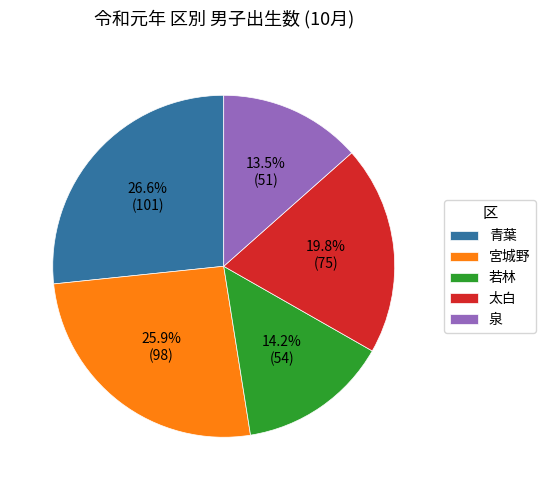

How much of the chart is everything except 太白?

80.2%